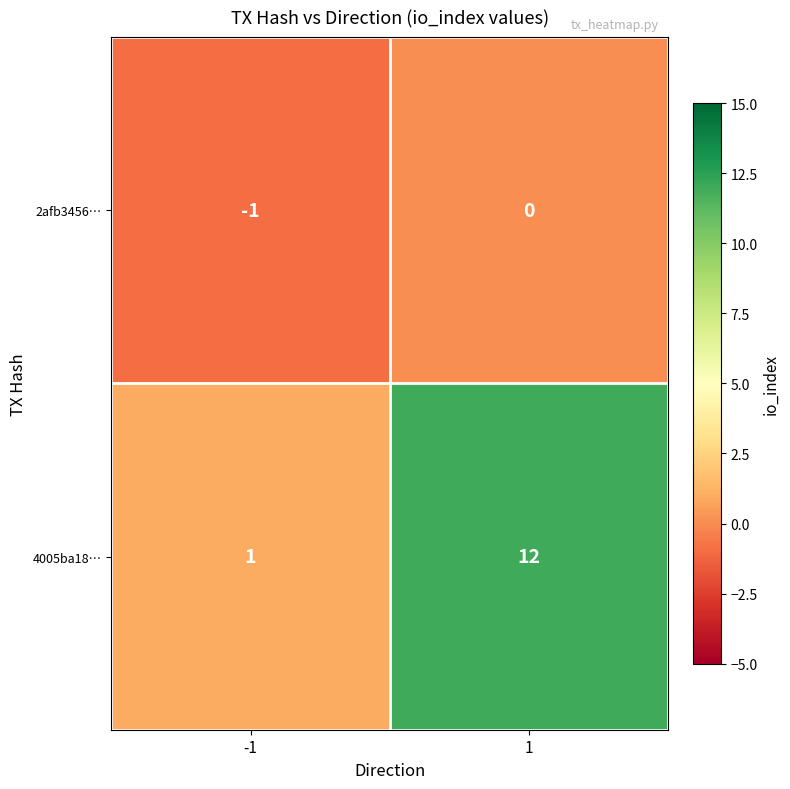

What is the smallest value displayed?

-1